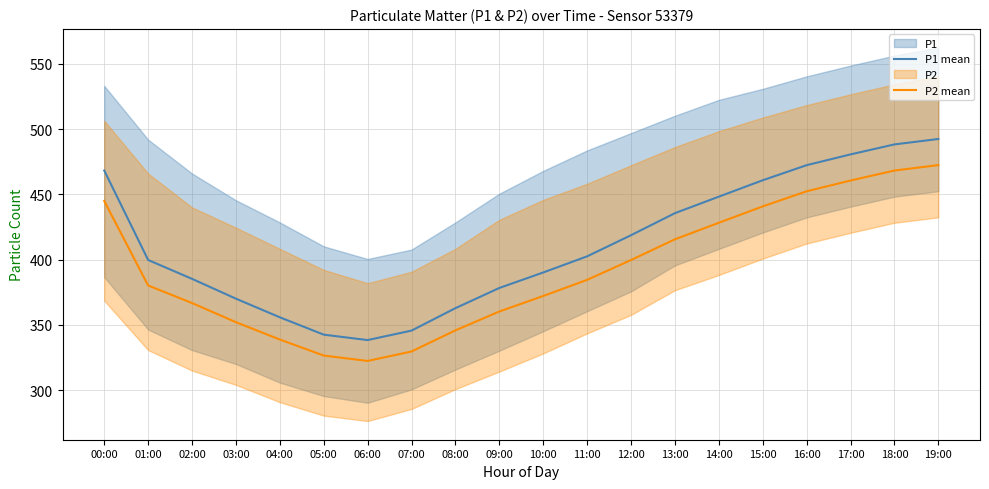

At which category does P2 mean reach its first local valley?

06:00